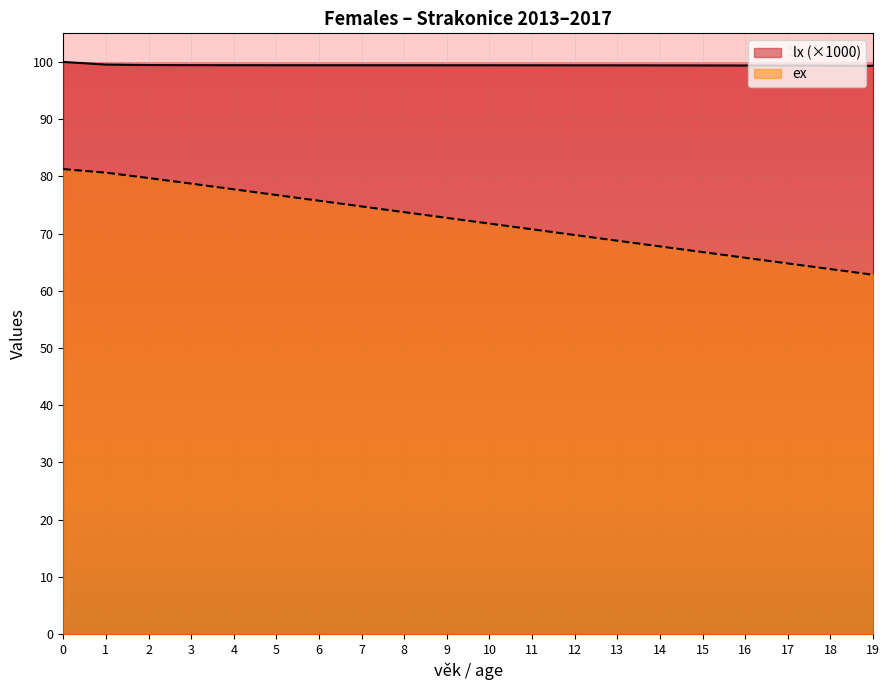

What is the total value across all series at 14?

167.2